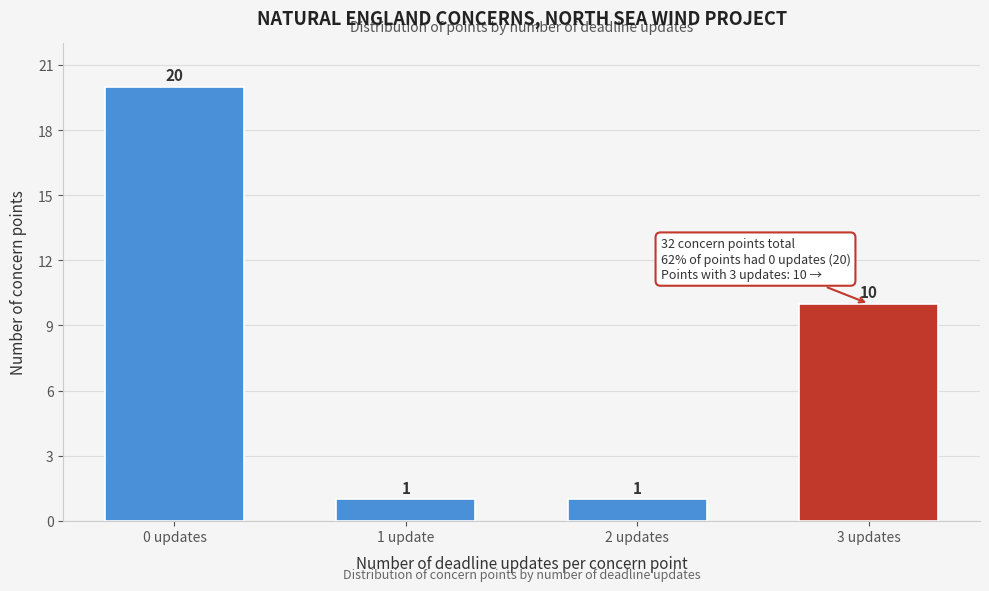

Reading left to right, what are all the values shown in this chart?

20	1	1	10